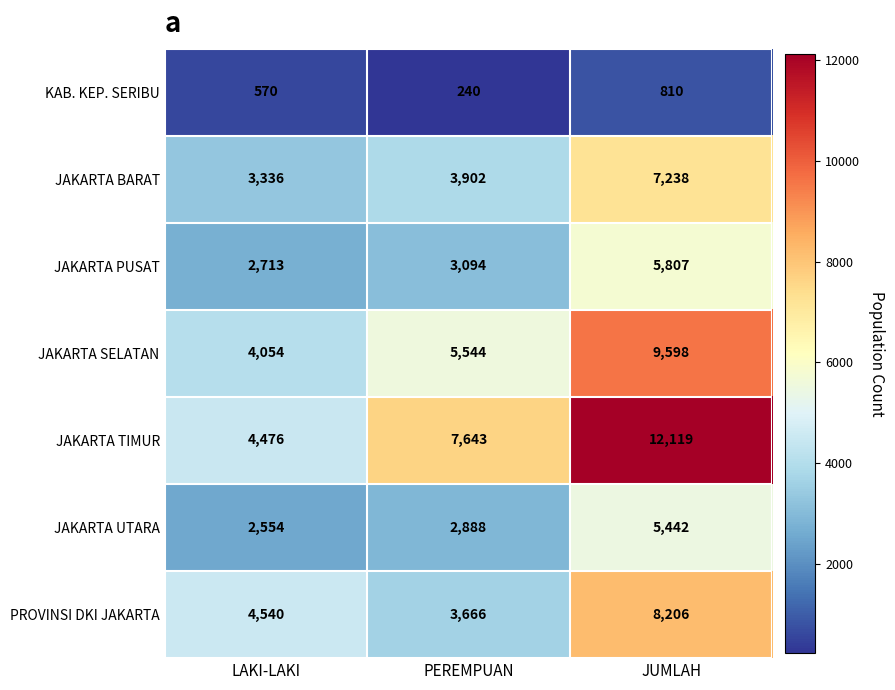

Reading right to left, what are all the values shown in this chart?

KAB. KEP. SERIBU: 810	240	570
JAKARTA BARAT: 7238	3902	3336
JAKARTA PUSAT: 5807	3094	2713
JAKARTA SELATAN: 9598	5544	4054
JAKARTA TIMUR: 12119	7643	4476
JAKARTA UTARA: 5442	2888	2554
PROVINSI DKI JAKARTA: 8206	3666	4540